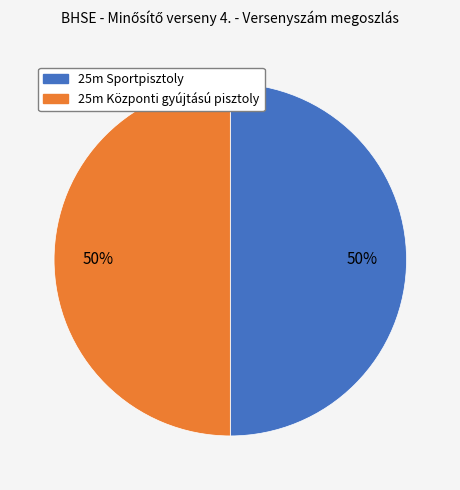

To the nearest percent, what is the average slice percentage?

50%